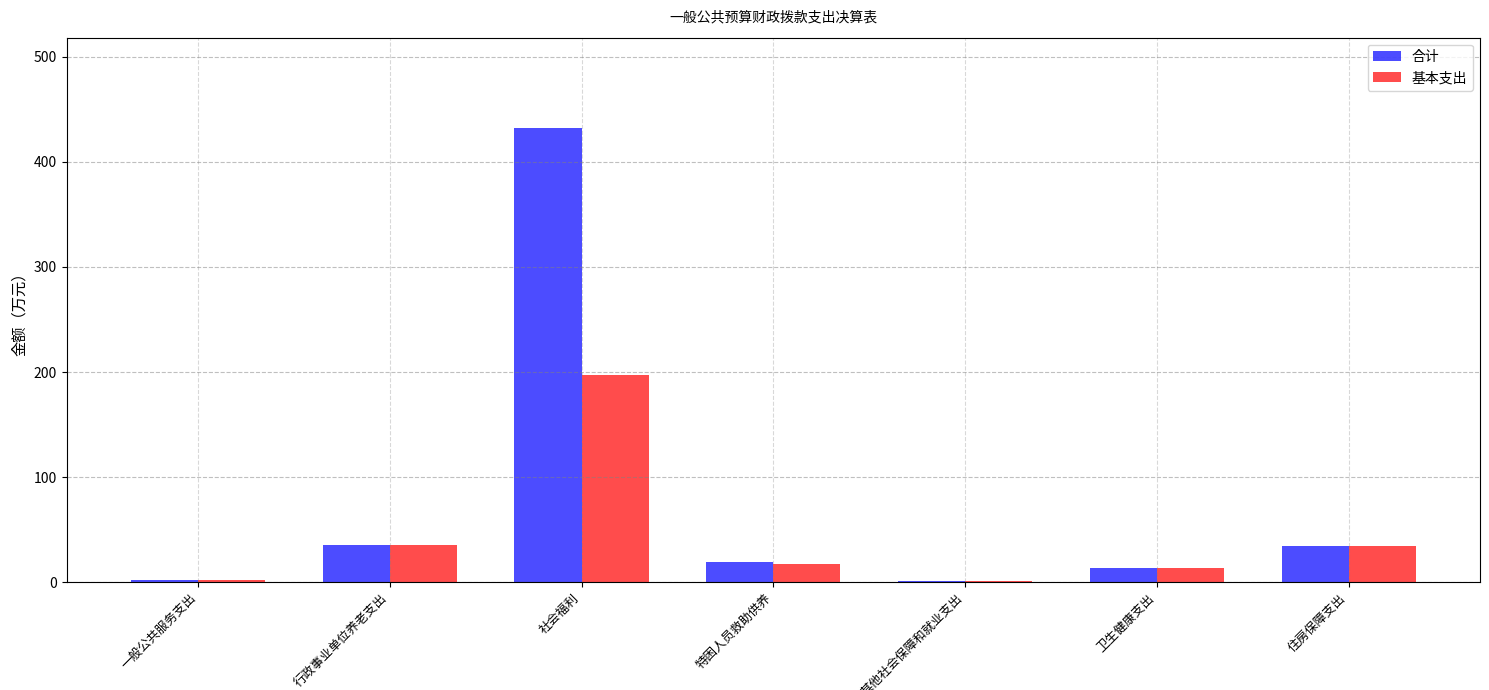

Which series changed the most between 一般公共服务支出 and 社会福利?

合计